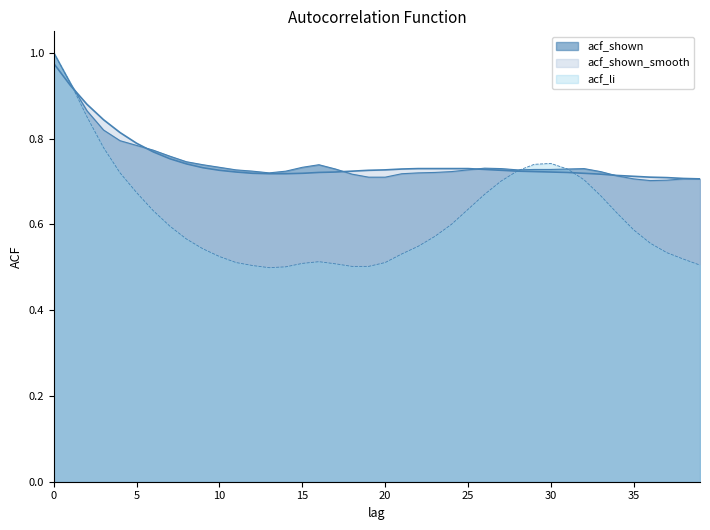

What is the difference between the highest and lowest values at 3?

0.1